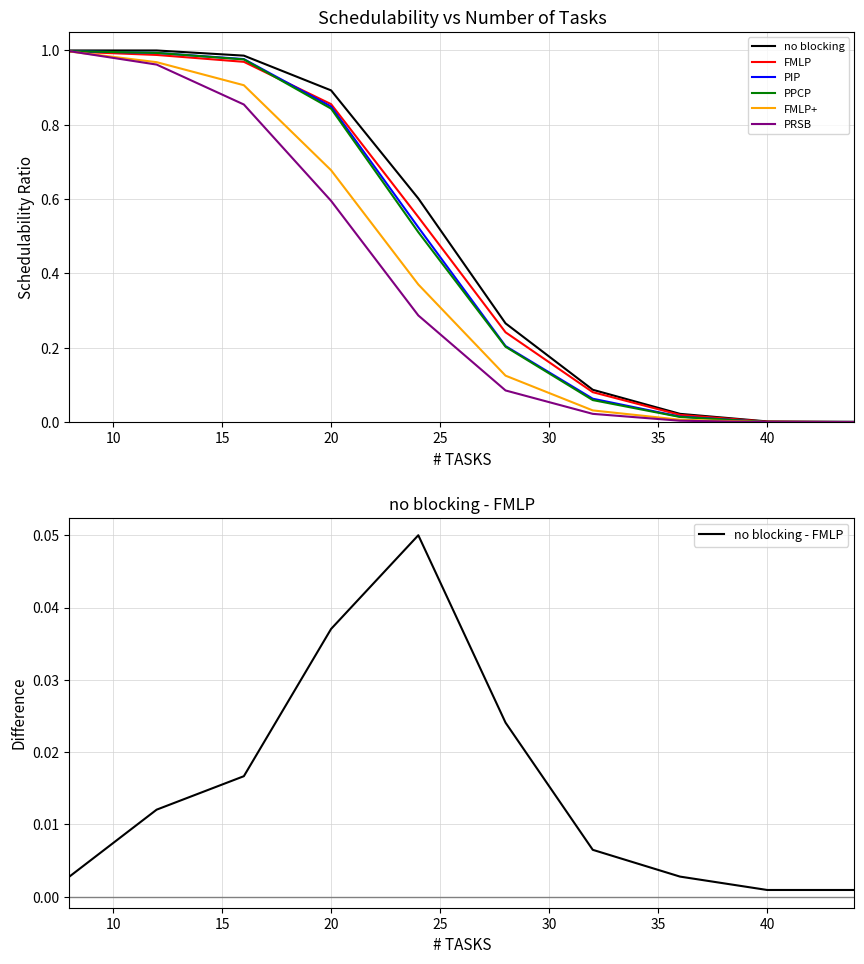

True or false: FMLP+ and no blocking intersect in this chart.

False